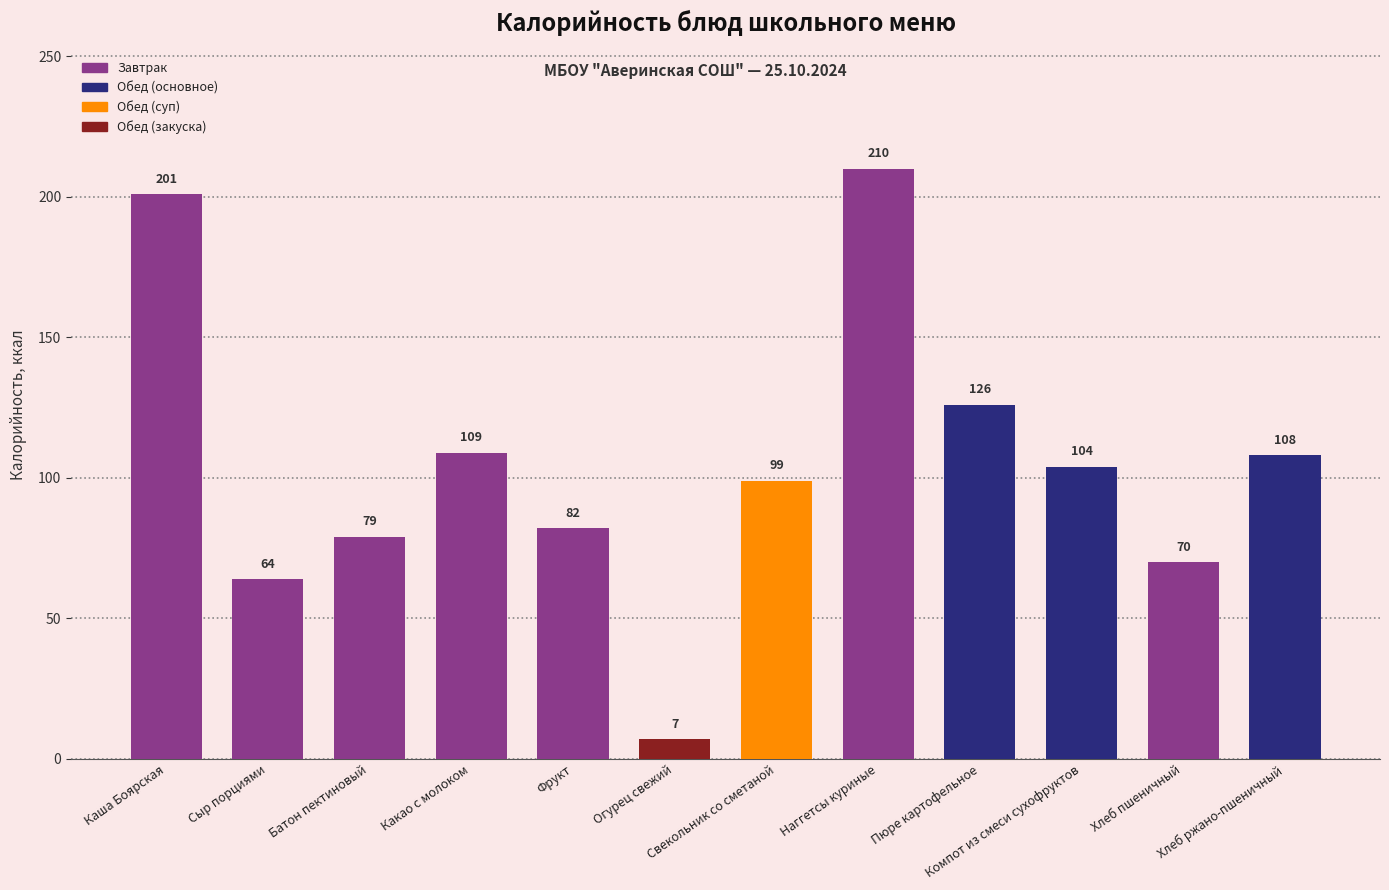

Are the bars horizontal?

No